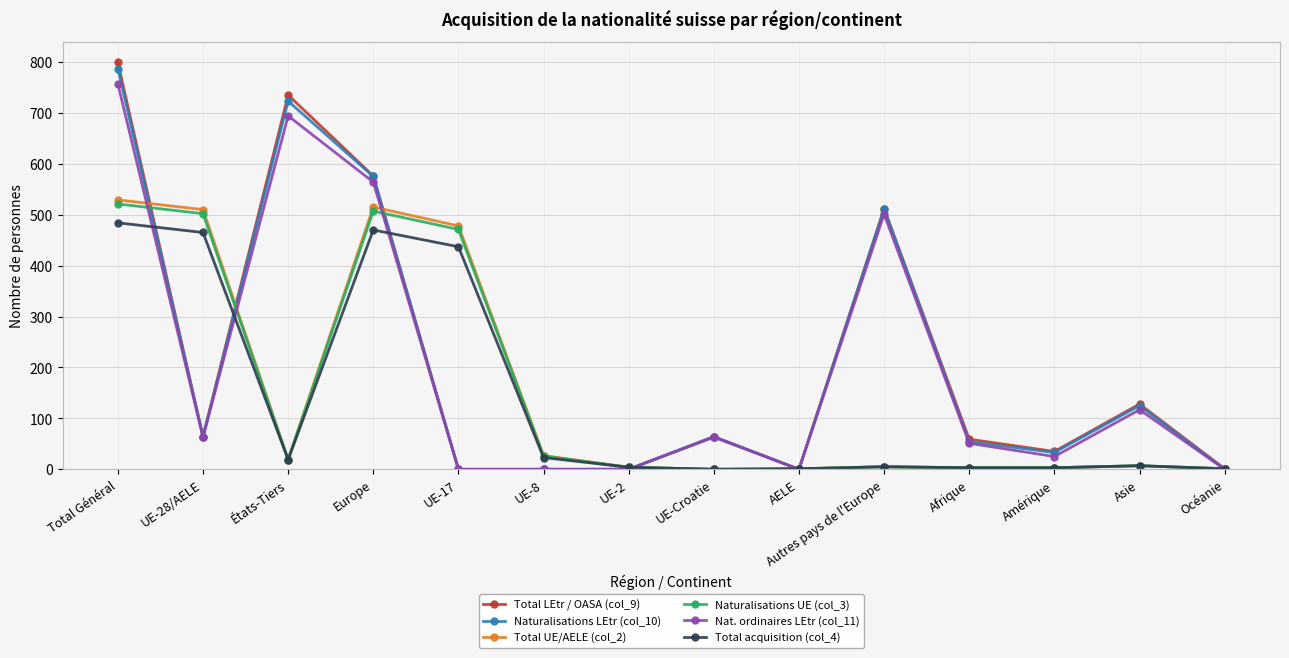

Does the chart have visible grid lines?

Yes